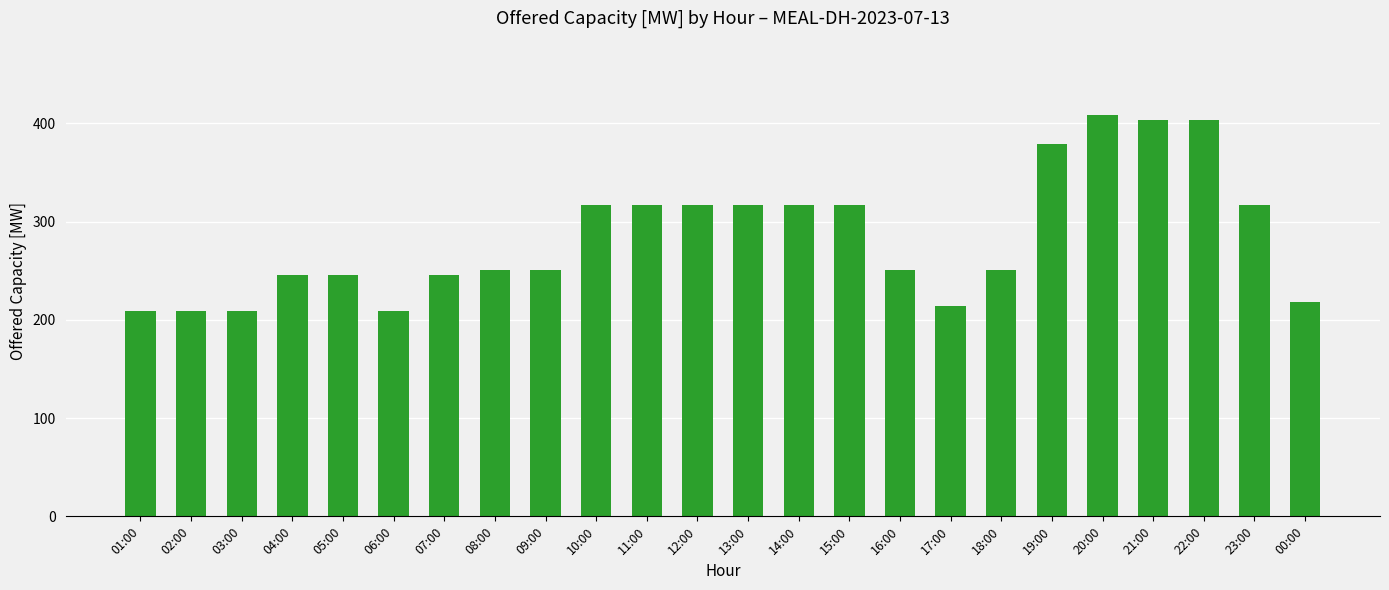

True or false: the data shows 251 at 08:00.

True